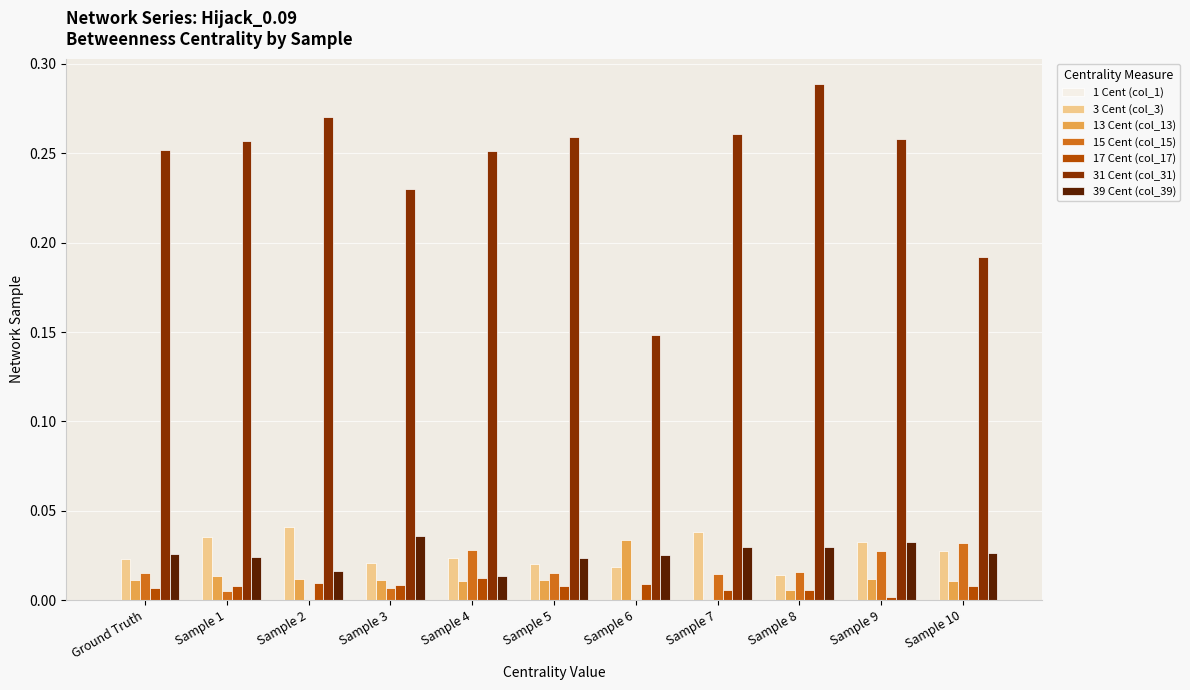

Is it true that 17 Cent (col_17) equals 0.0 at Sample 6?

True